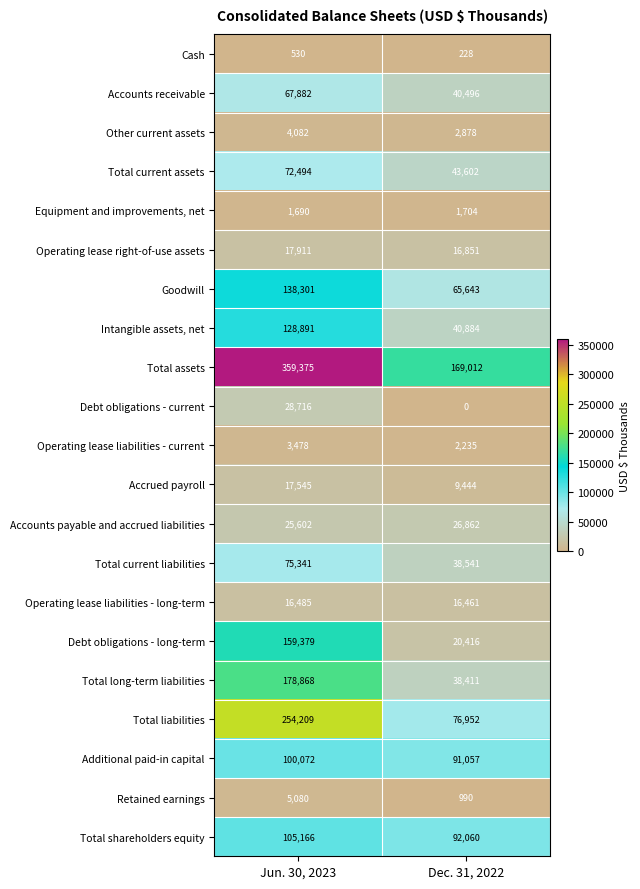

Which series has the largest total across all categories?

Total assets